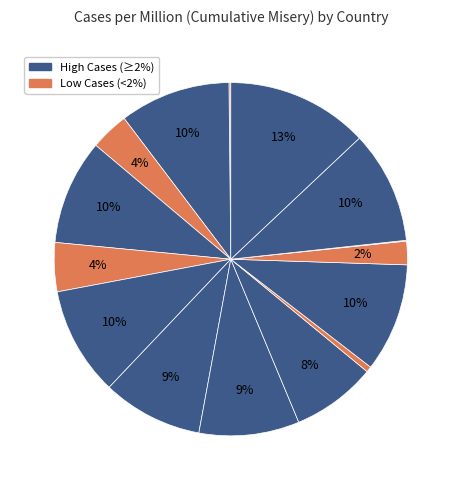

Count the number of slices in the pie.

15